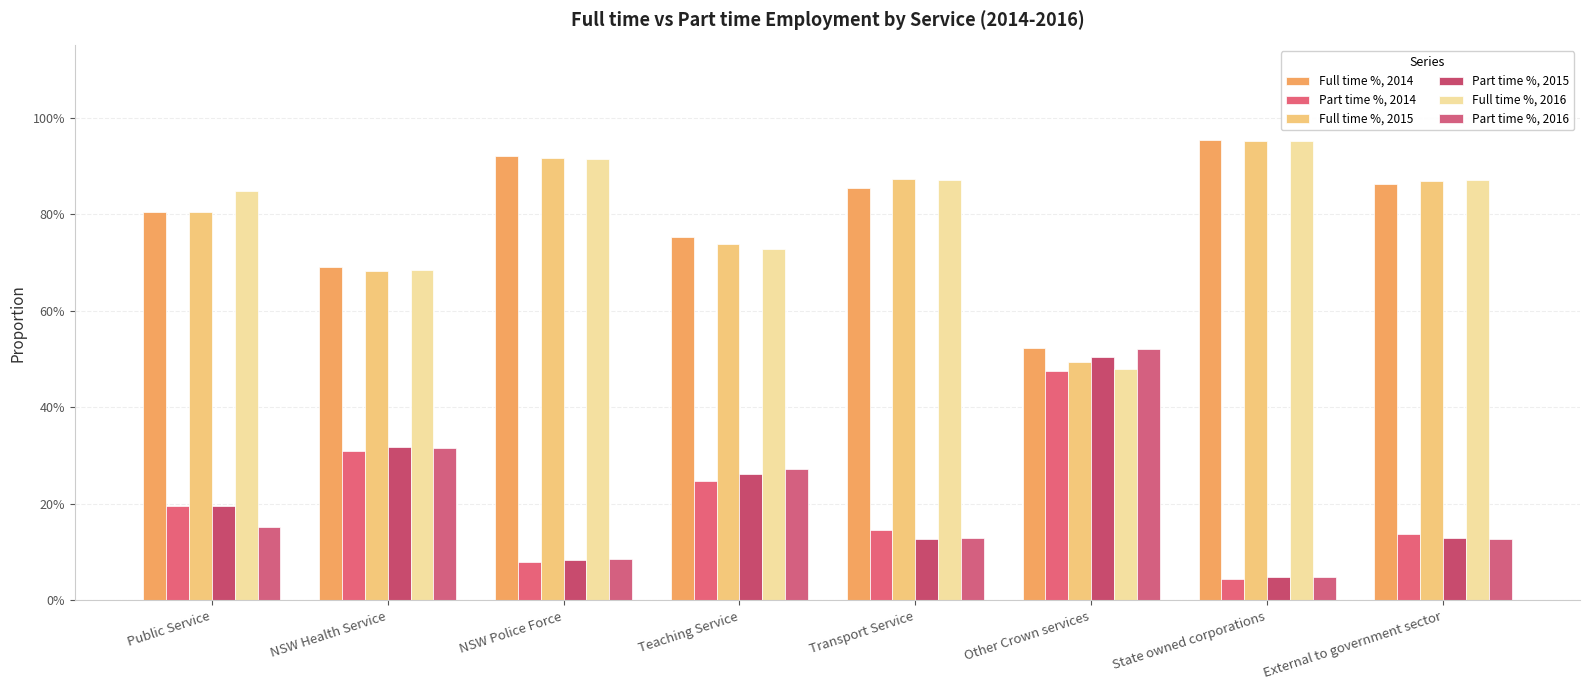

What is the difference between the maximum and minimum values in the Part time %, 2014 series?

0.4